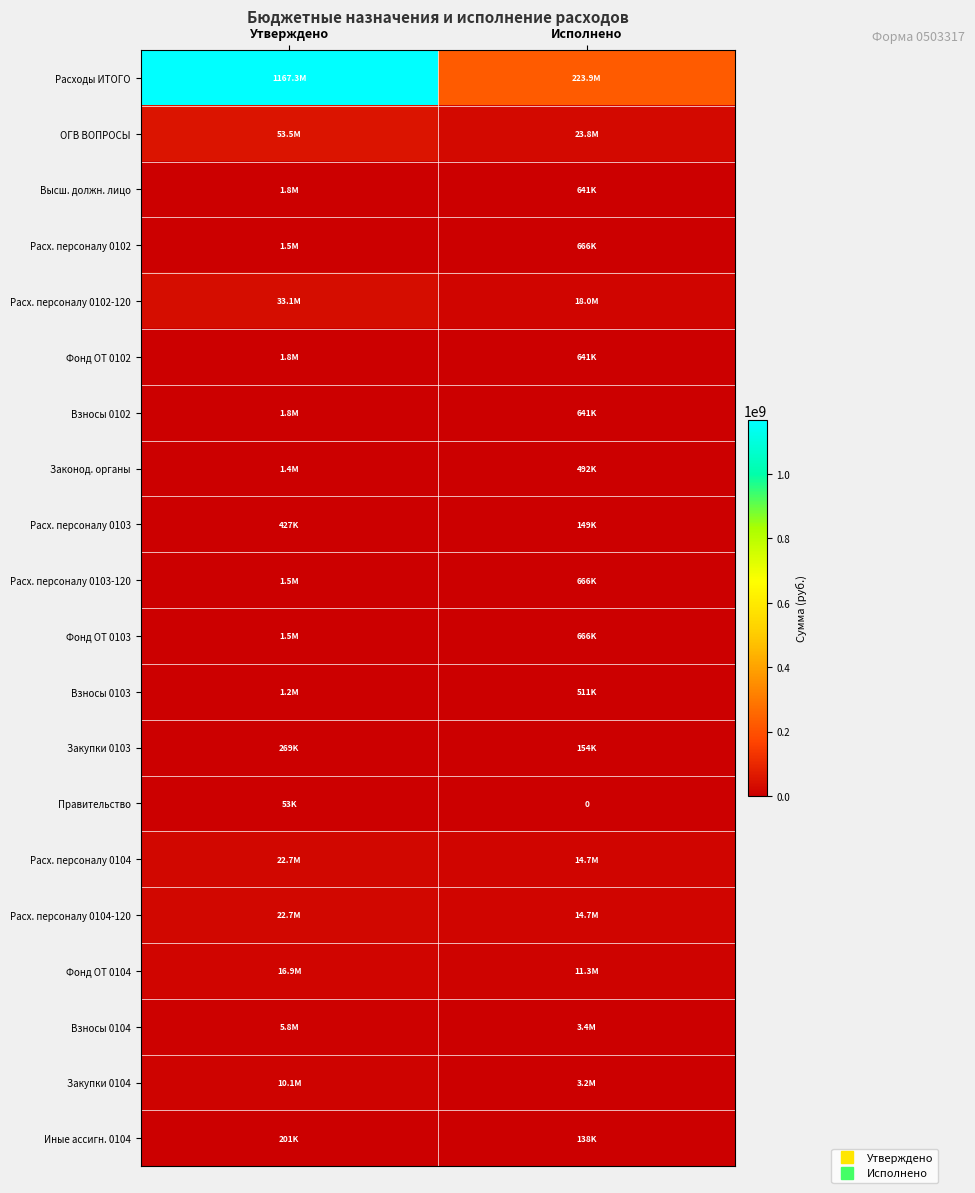

Which category has the highest value across all series?

Утверждено